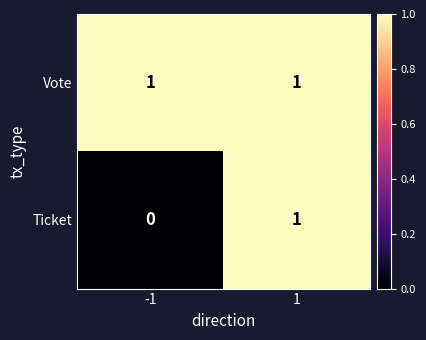

Which series has the widest spread of values?

Ticket